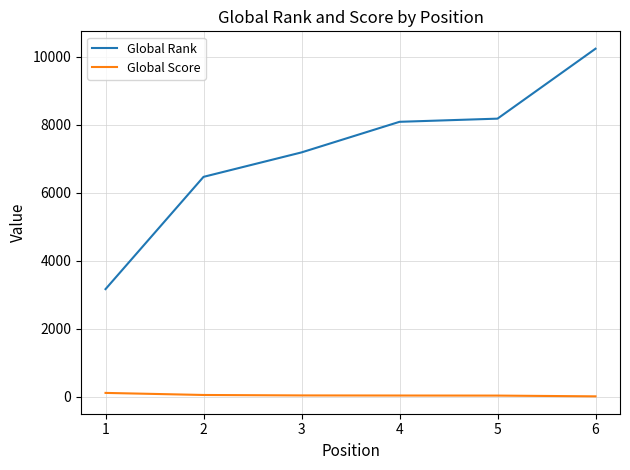

Count the number of categories in the chart.

6